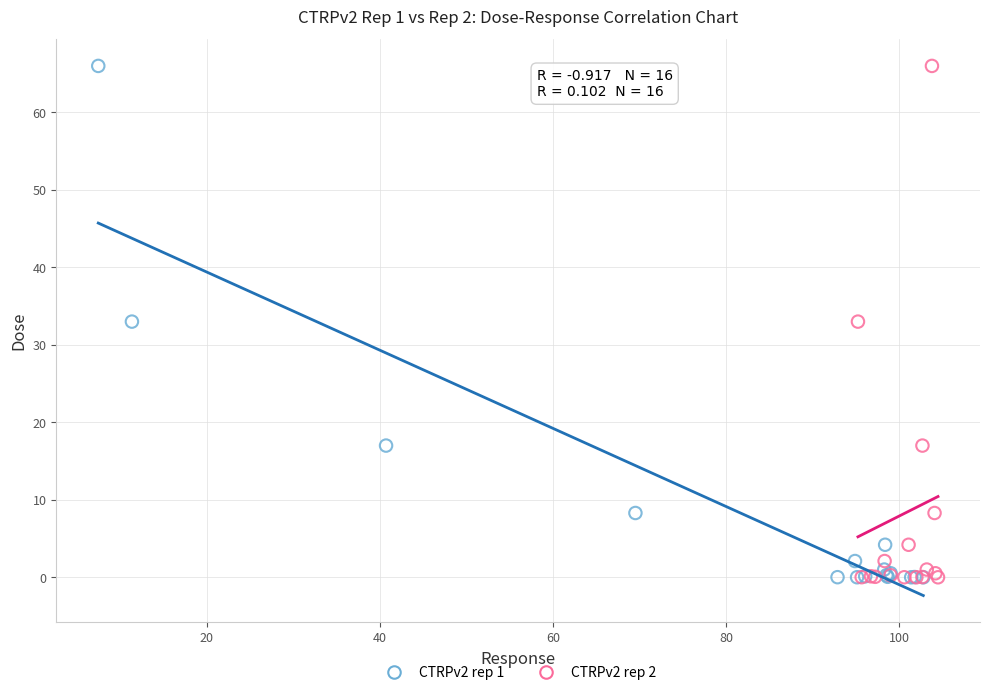

What are all the series names shown in the legend?

CTRPv2 rep 1, CTRPv2 rep 2